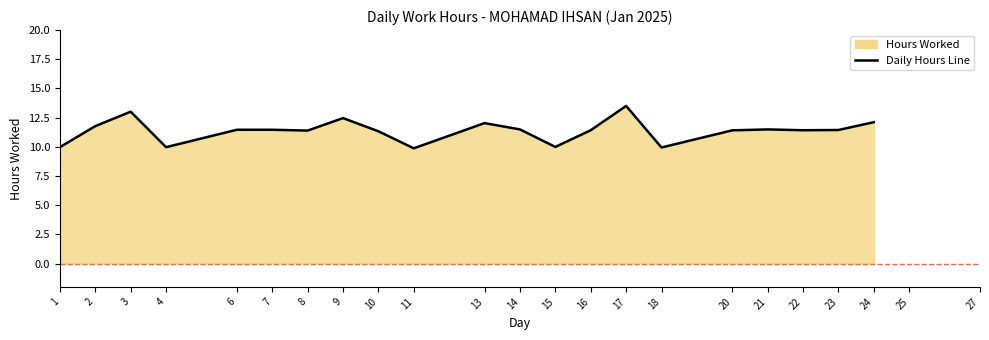

True or false: there are more than 1 points higher than both neighbors.

True